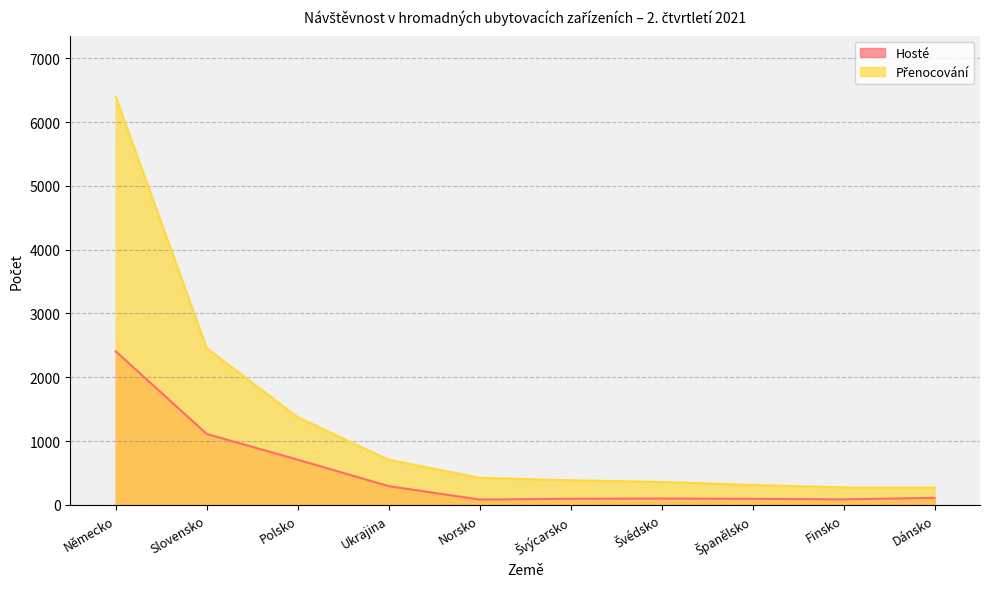

True or false: Přenocování has a value of 707 at Ukrajina.

True